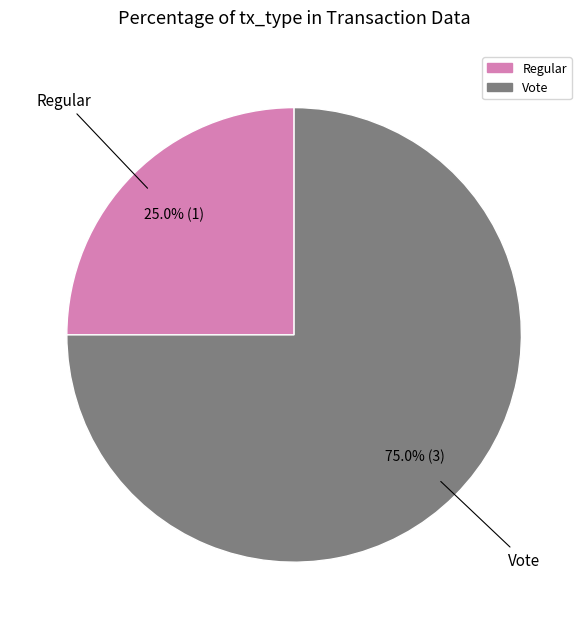

Is it true that Regular is 35% of the pie?

False